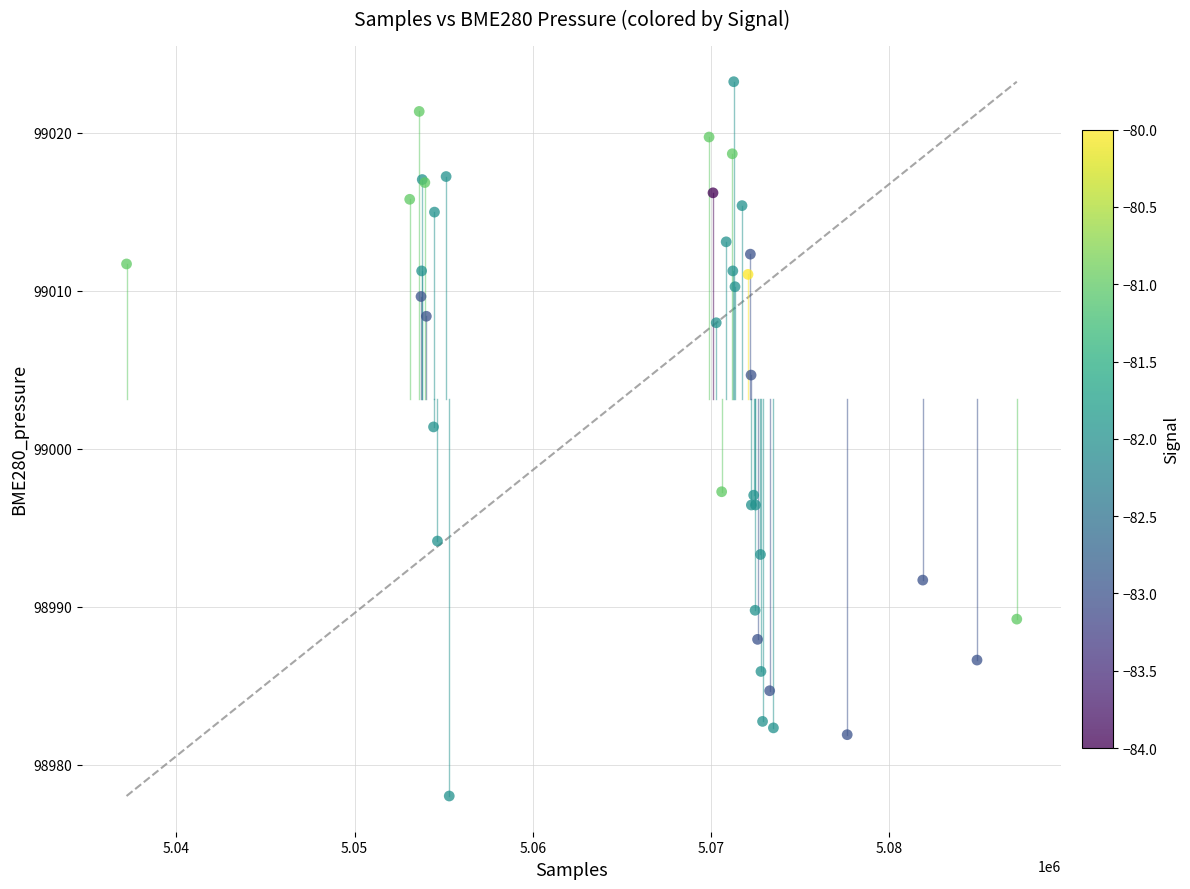

What Y value in the scatter plot is closest to 99000?

99001.4